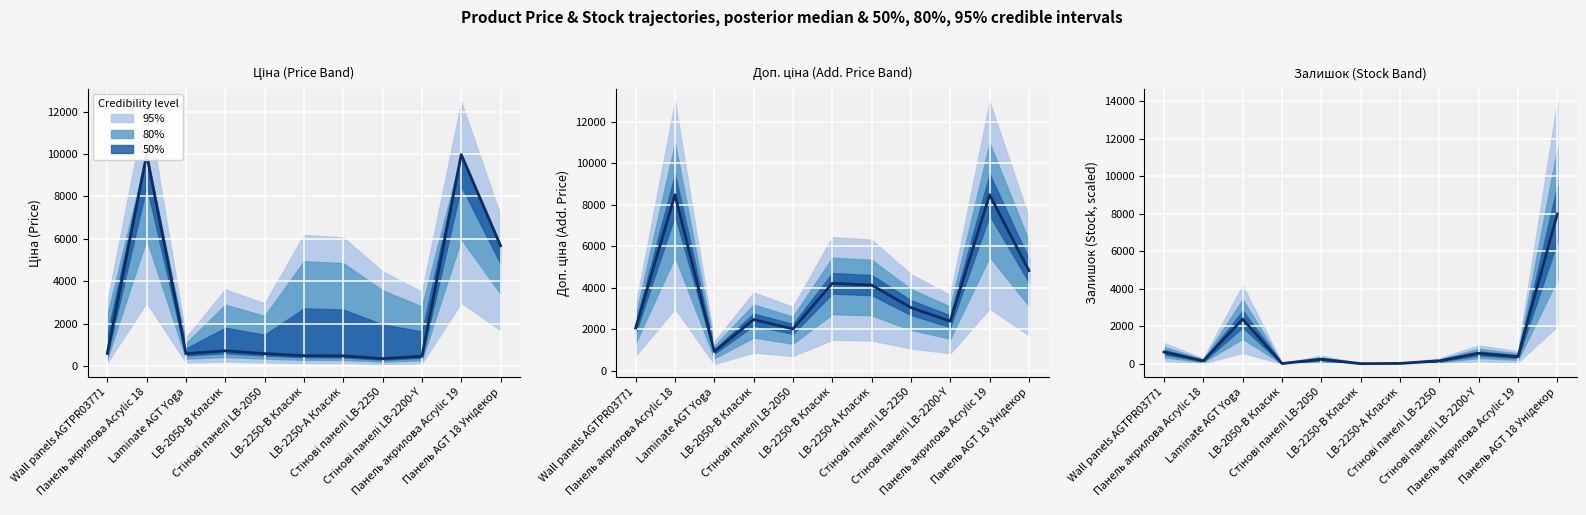

What is the difference between the values at Wall panels AGTPR03771 and Стінові панелі LB-2050?

384.6